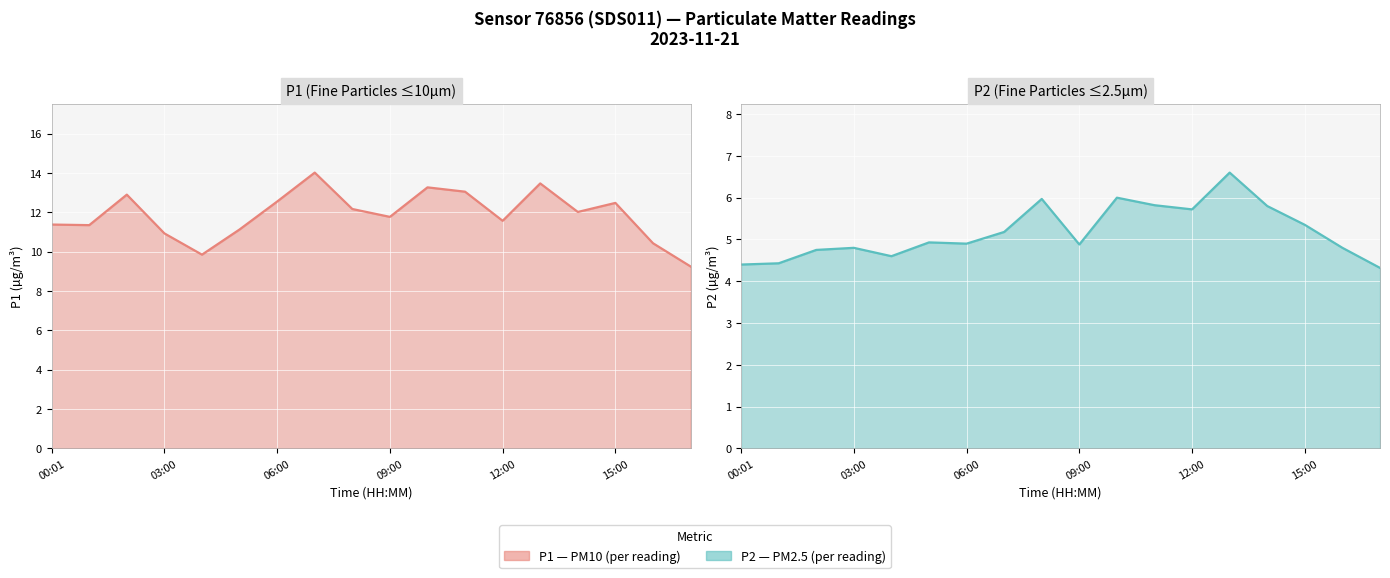

At which label does P1 line reach its minimum?

17